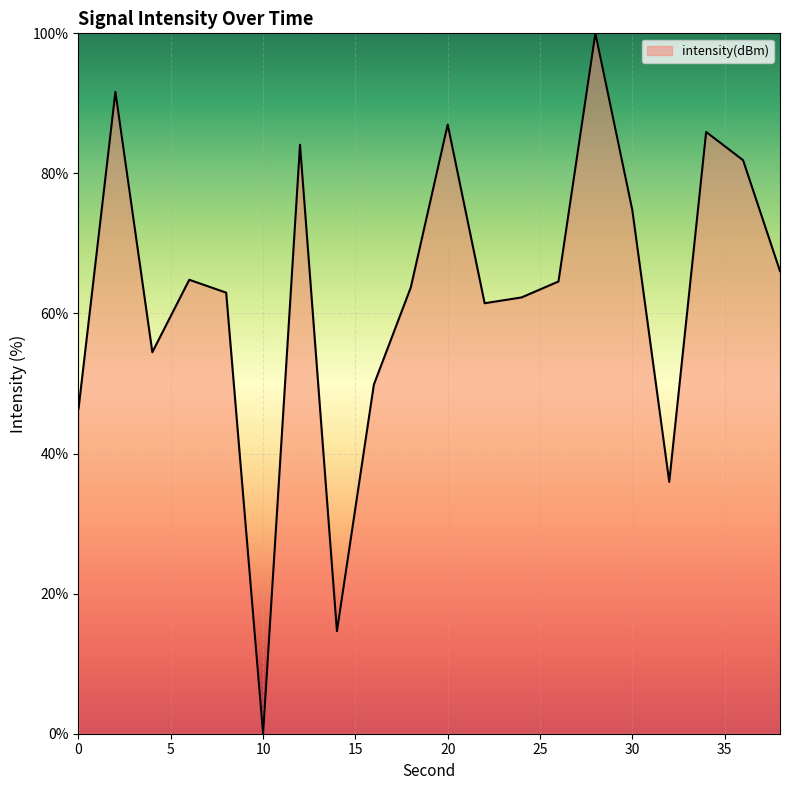

What is the difference between the maximum and minimum values?

100.0